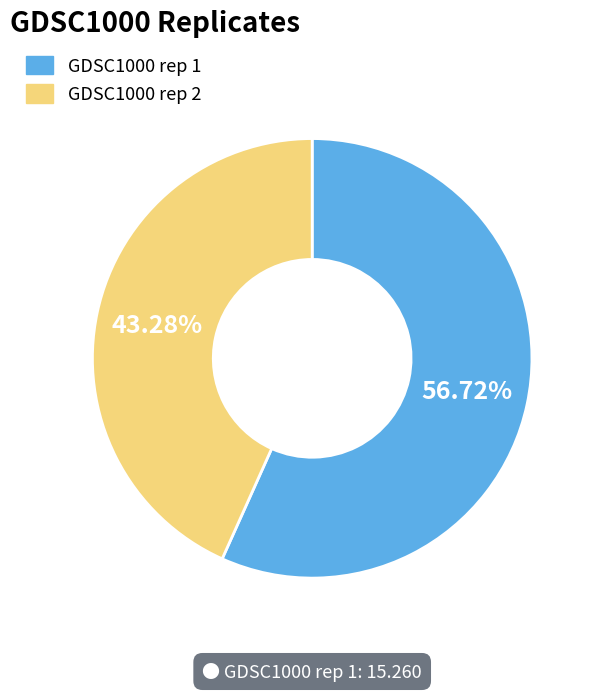

What is the smallest slice in the pie chart?

GDSC1000 rep 2